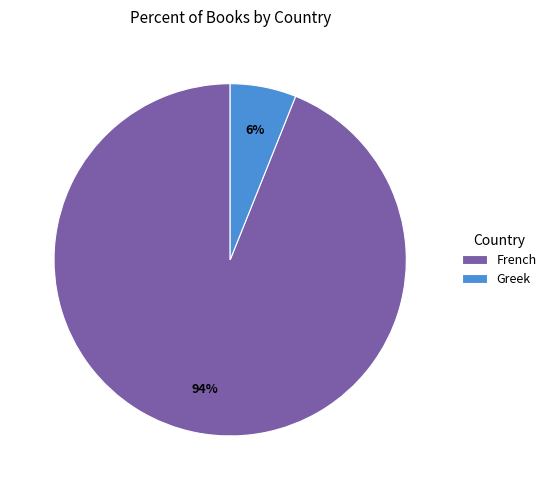

How many segments does this pie chart have?

2